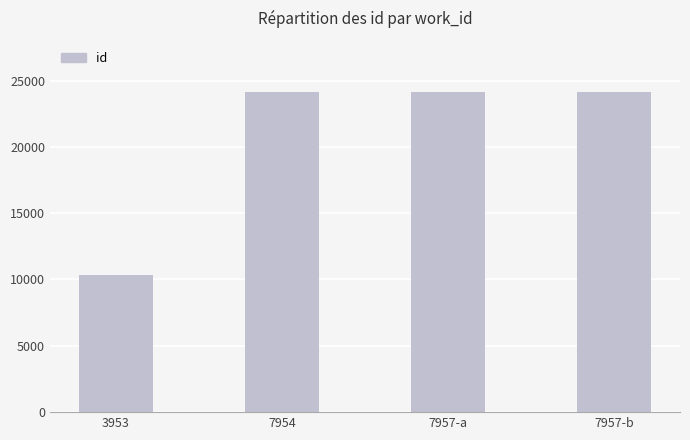

True or false: the data shows 14245 at 3953.

False